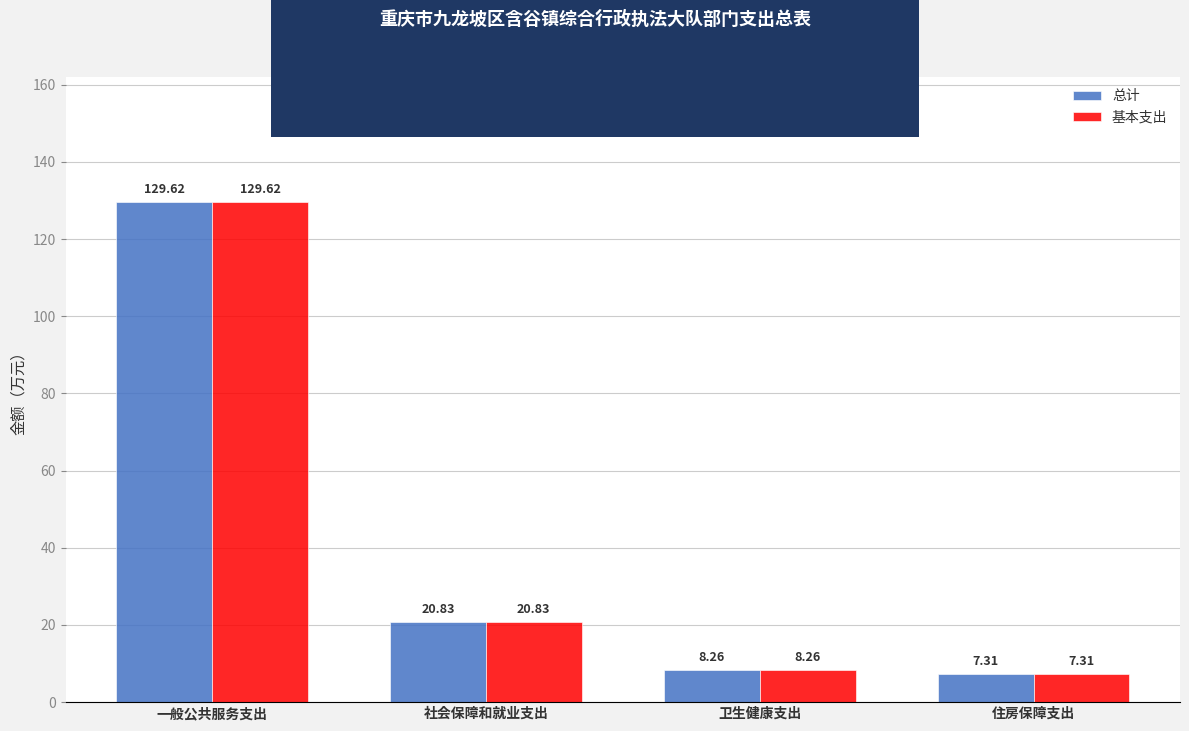

How many data points does each series have?

4